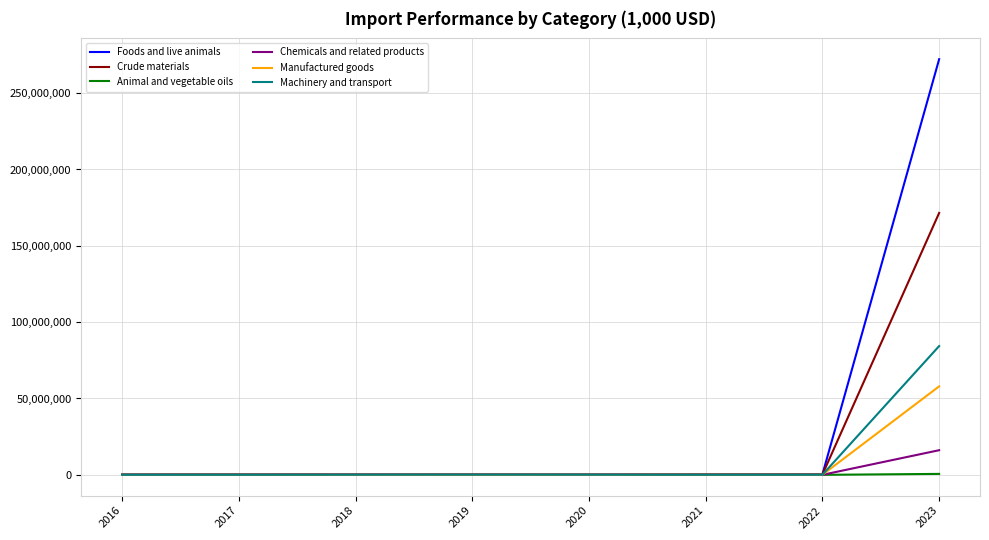

What is the greatest value displayed?

272247000